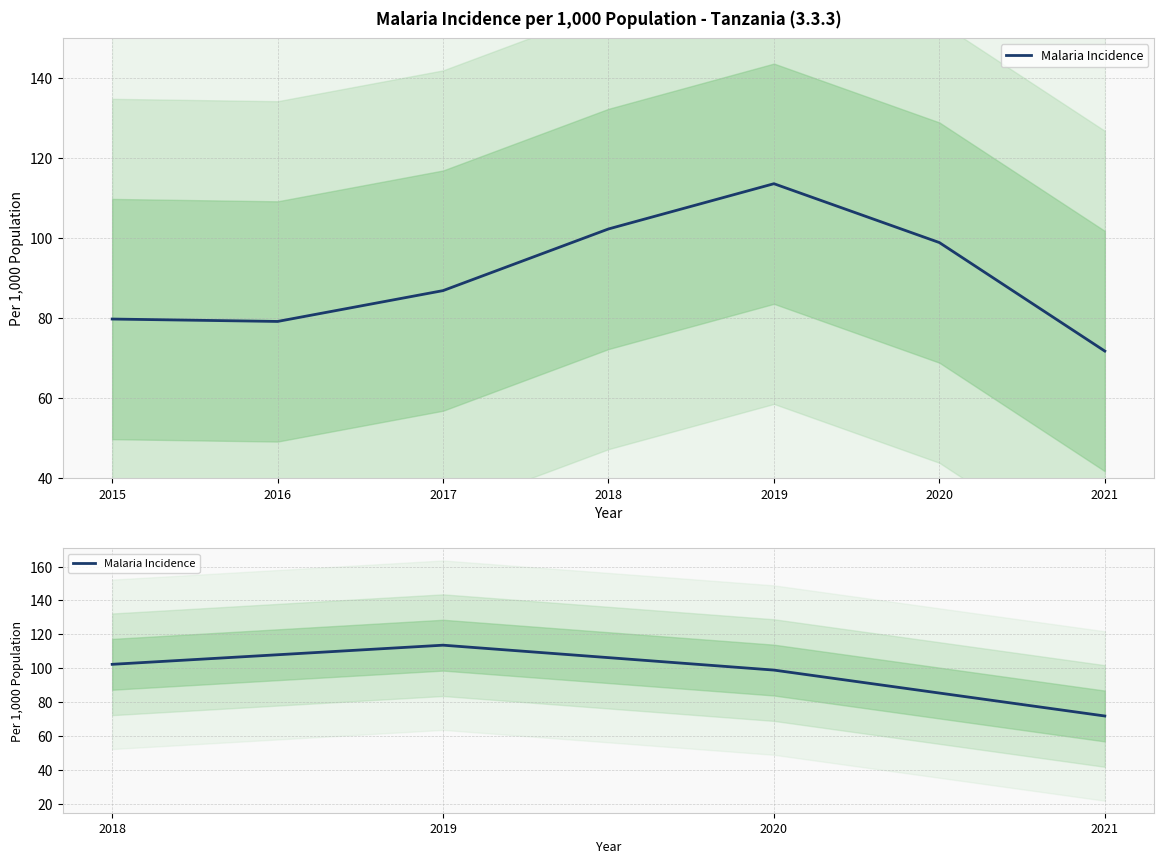

How many points are higher than both their immediate neighbors (excluding endpoints)?

1